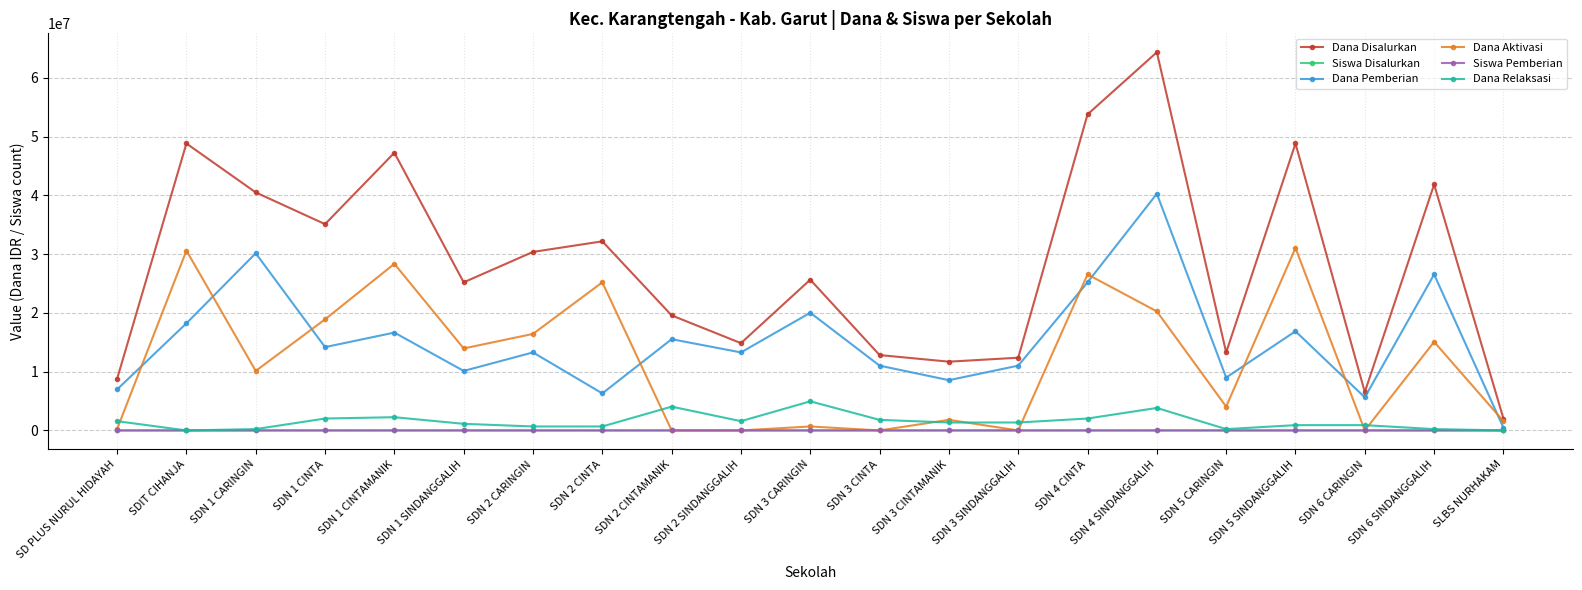

What is the difference between the Dana Aktivasi values at SDN 3 CINTAMANIK and SDN 2 CINTA?

23400000